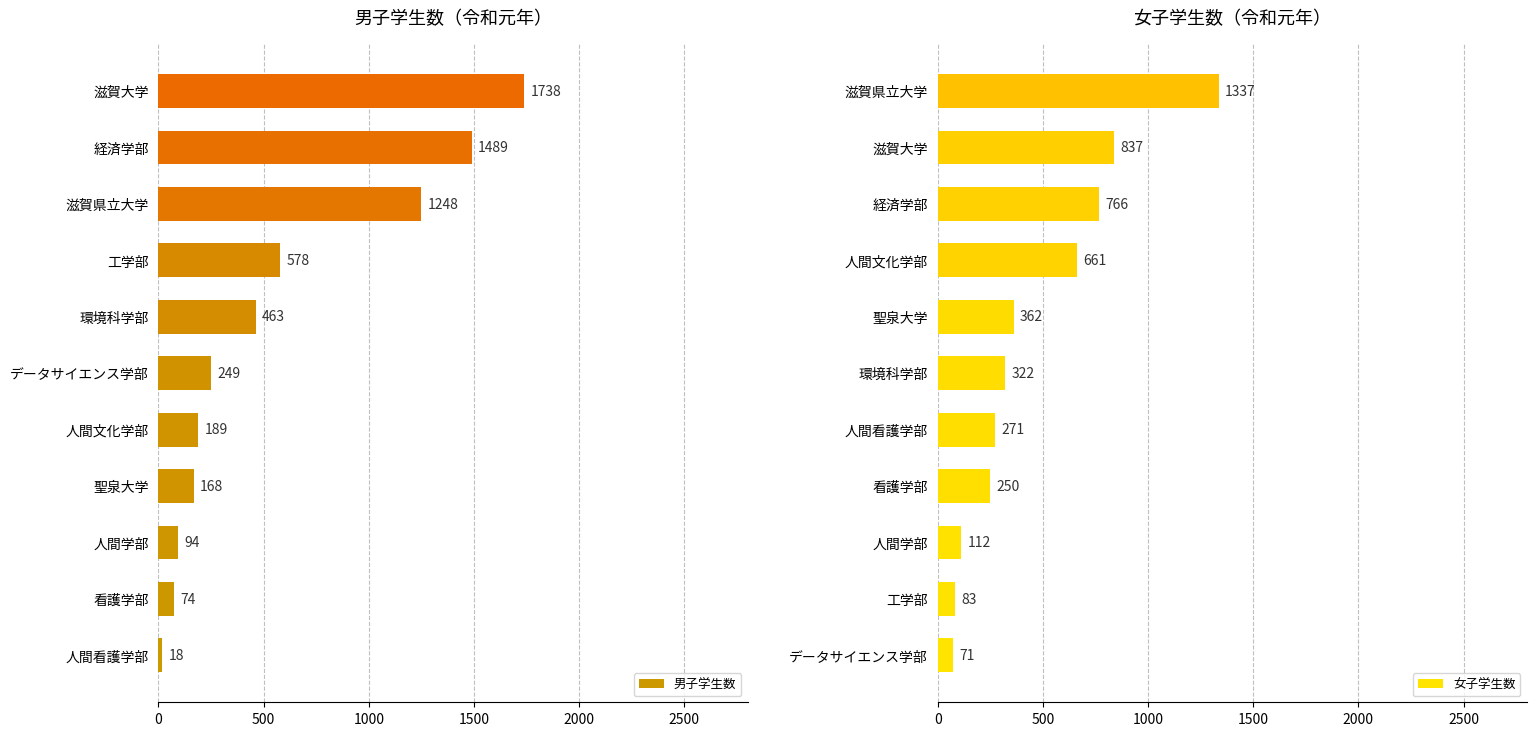

What is the average value of the 男子学生数 series?

573